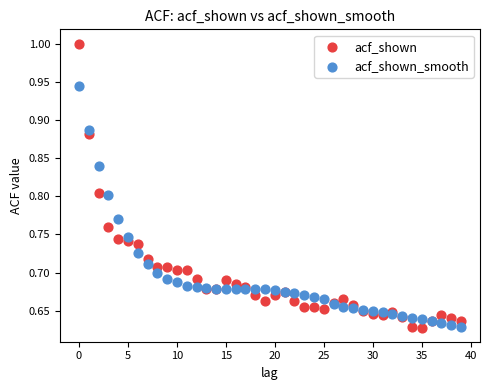

Which series has the widest spread of Y values?

acf_shown